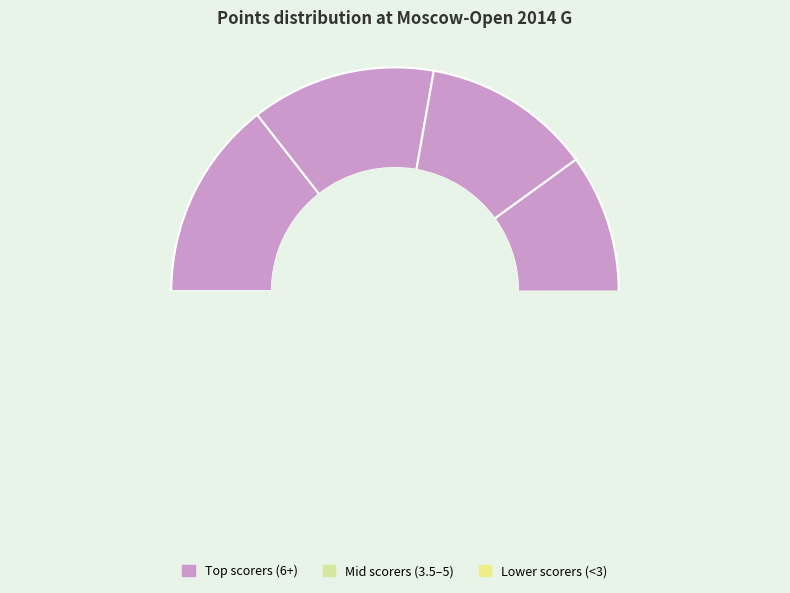

What percentage do Severina Maria and Arabidze Meri together represent?

22.2%